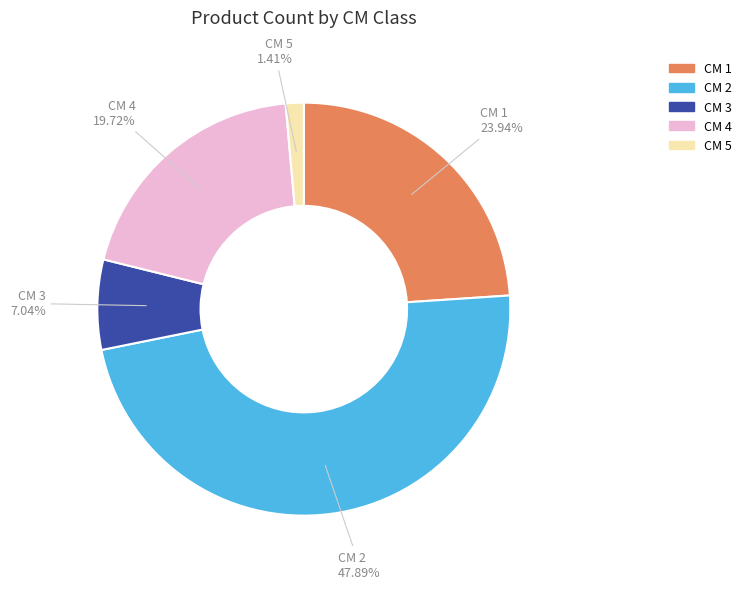

To the nearest percent, what is the average slice percentage?

20%